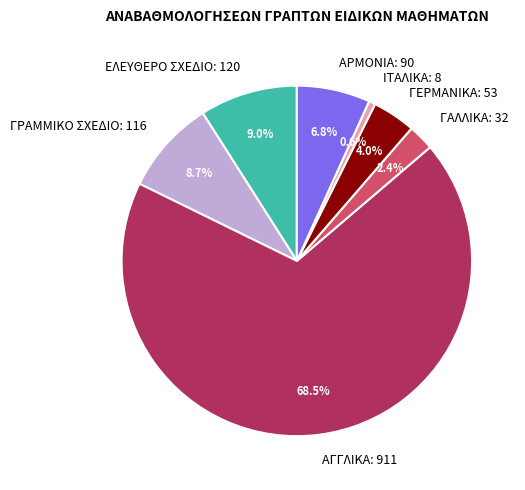

Does any single category account for the majority?

Yes